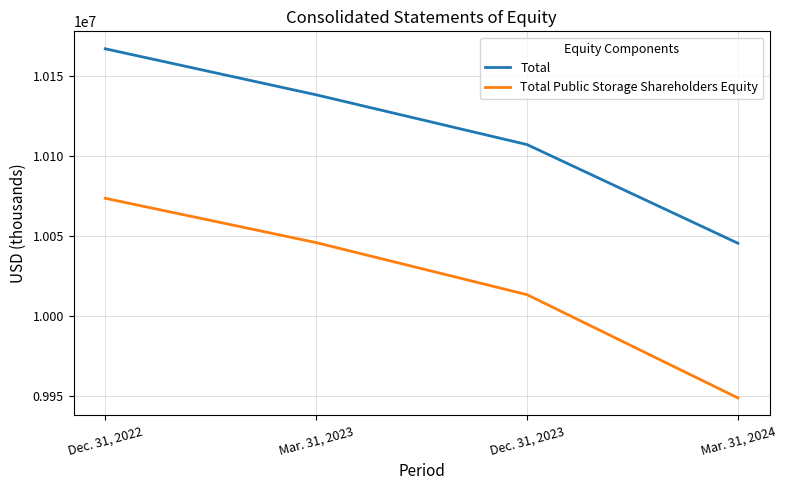

At which category is the sum across all series the highest?

Dec. 31, 2022